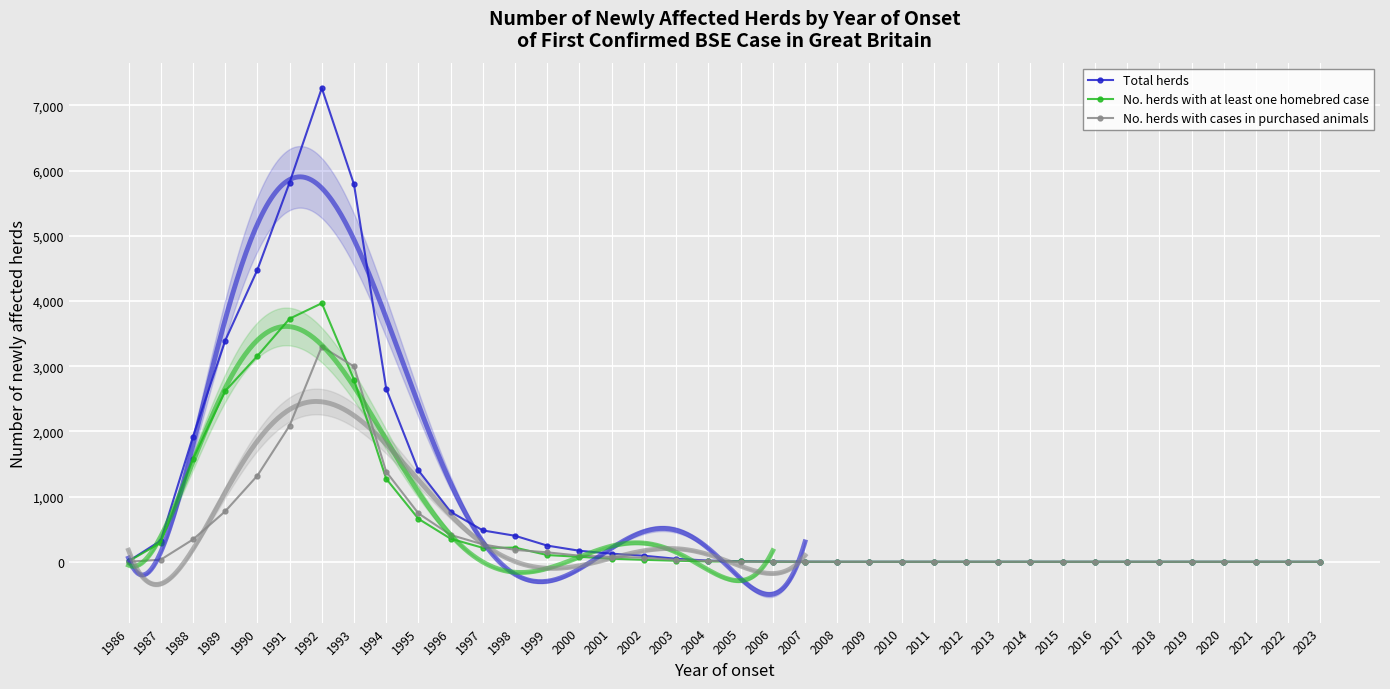

What are all the series names shown in the legend?

Total herds, No. herds with at least one homebred case, No. herds with cases in purchased animals